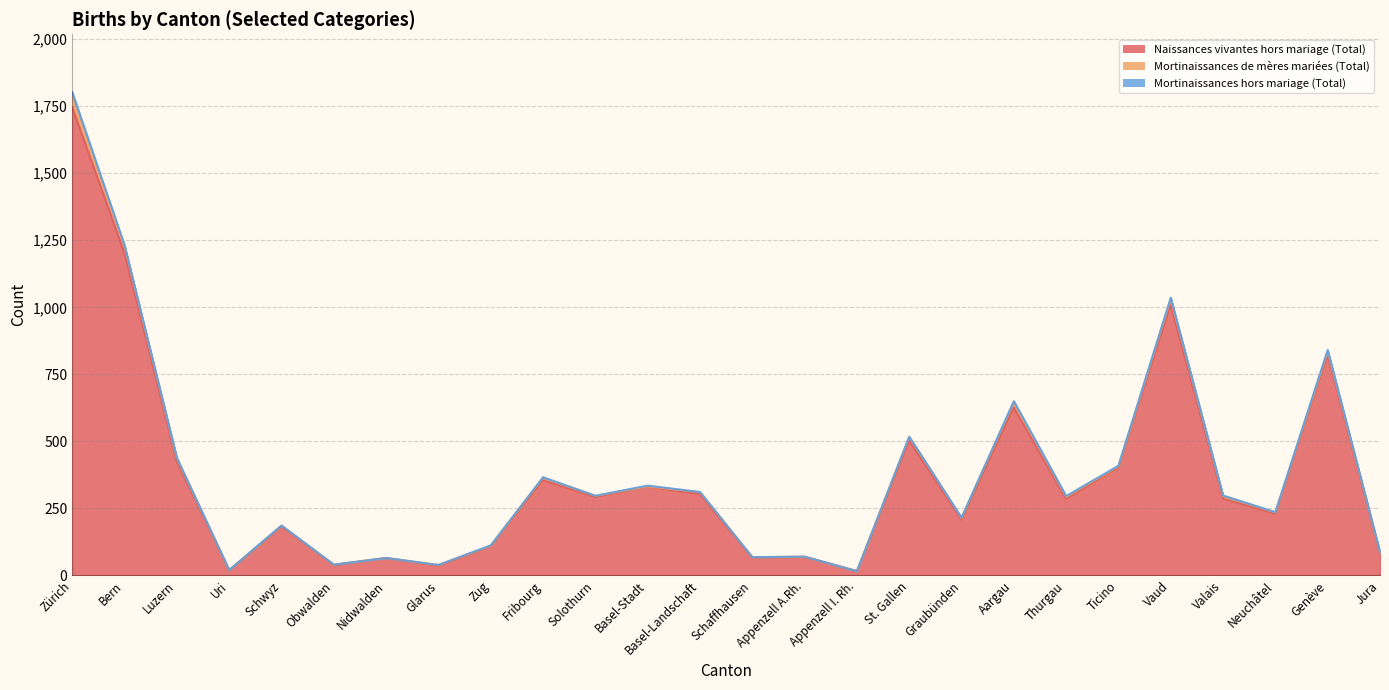

How many lines are shown in the chart?

3